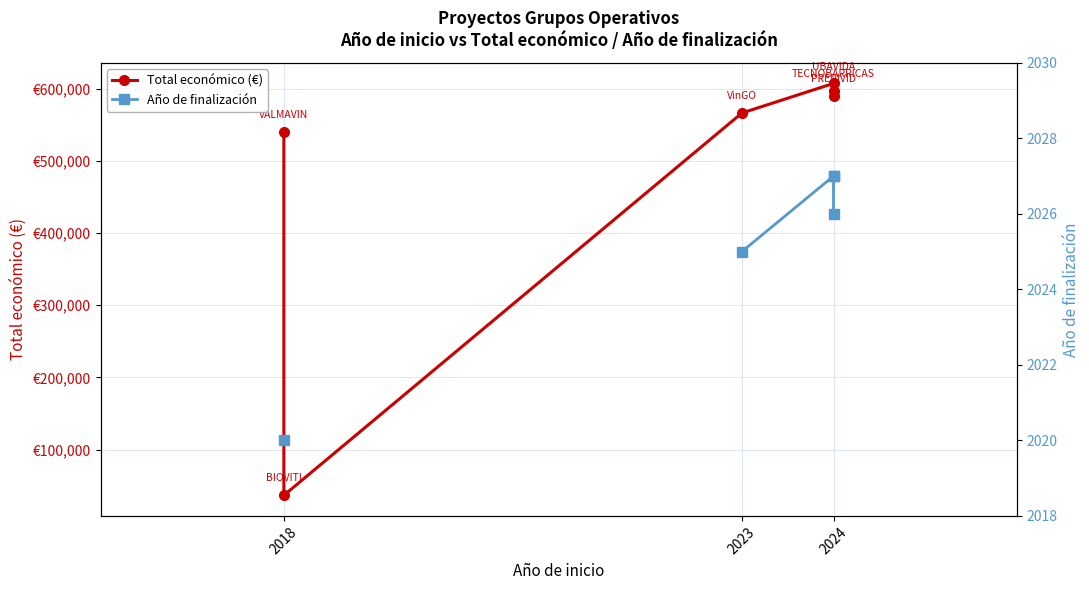

At how many categories does at least one series exceed 535043?

5